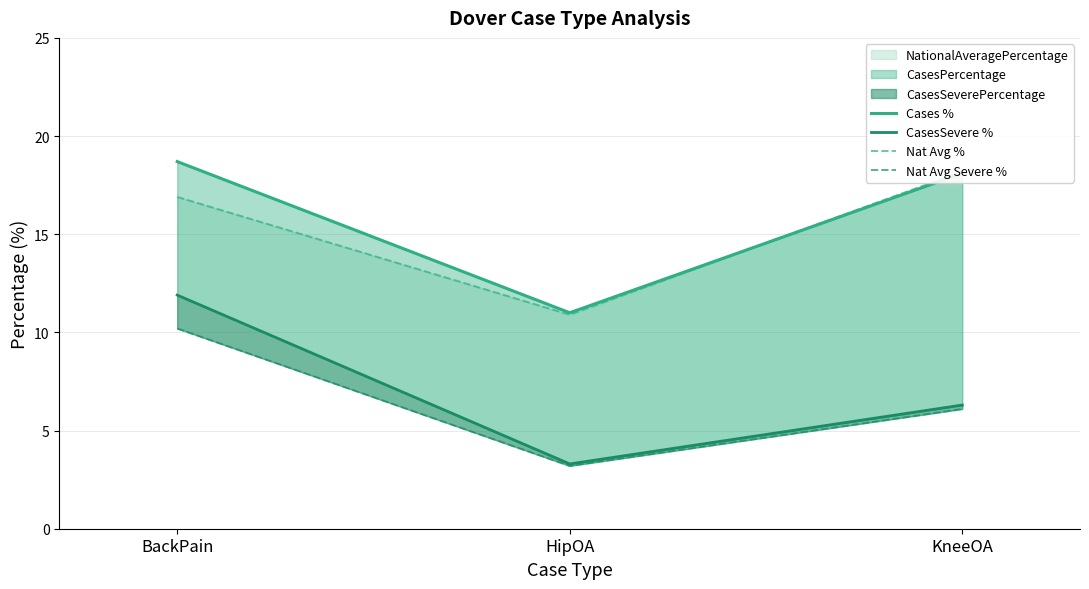

Does the chart have visible grid lines?

Yes